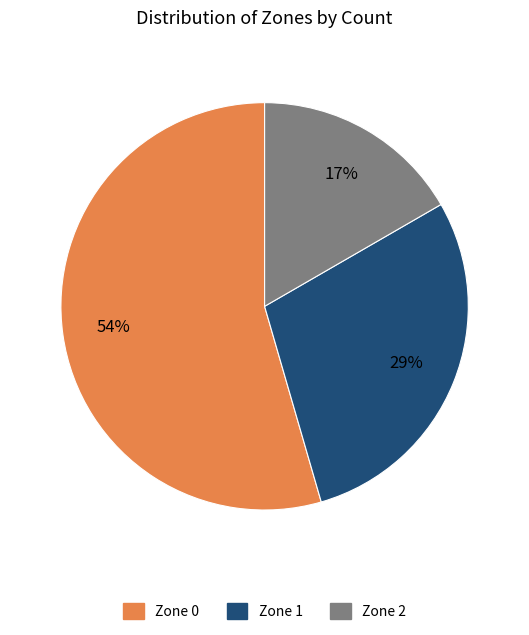

True or false: Zone 1 accounts for 29% of the total.

True